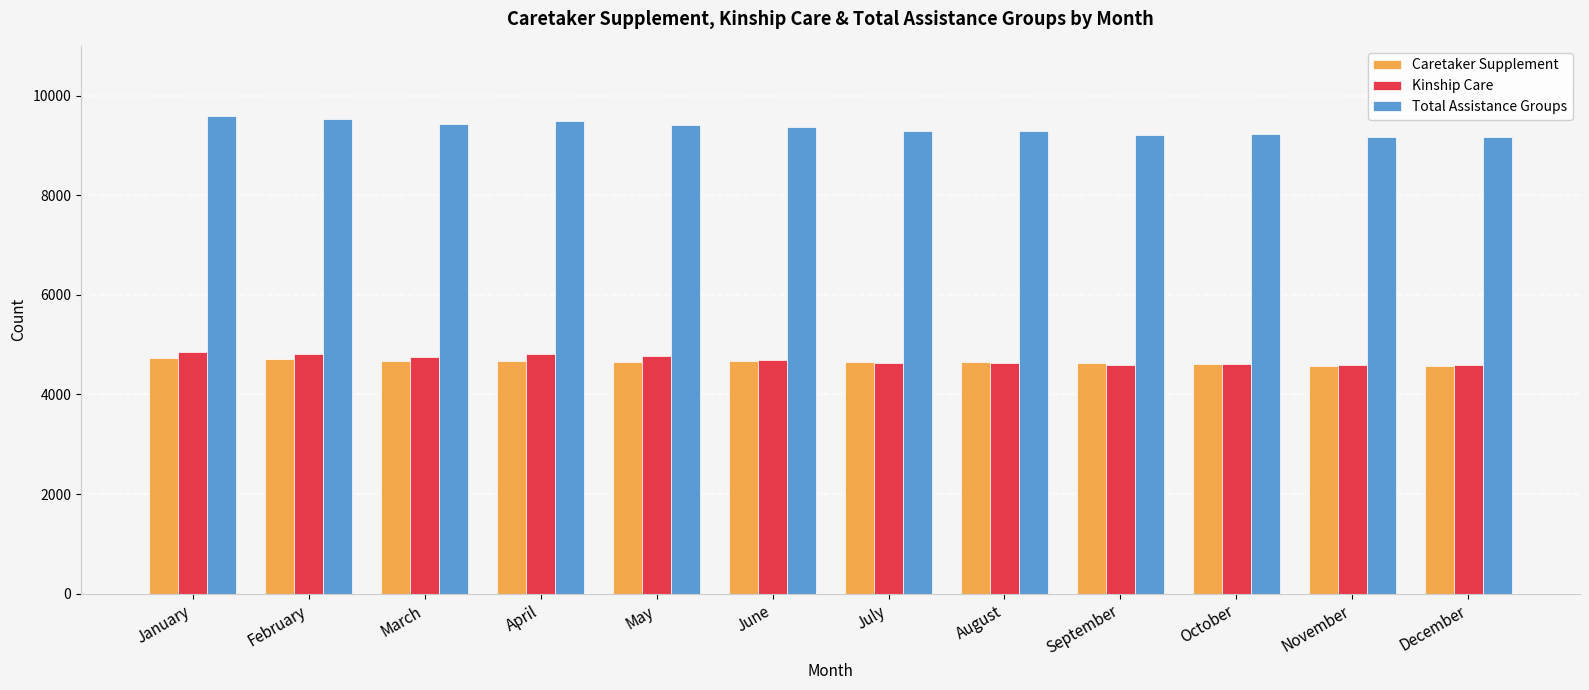

Are the bars horizontal?

No